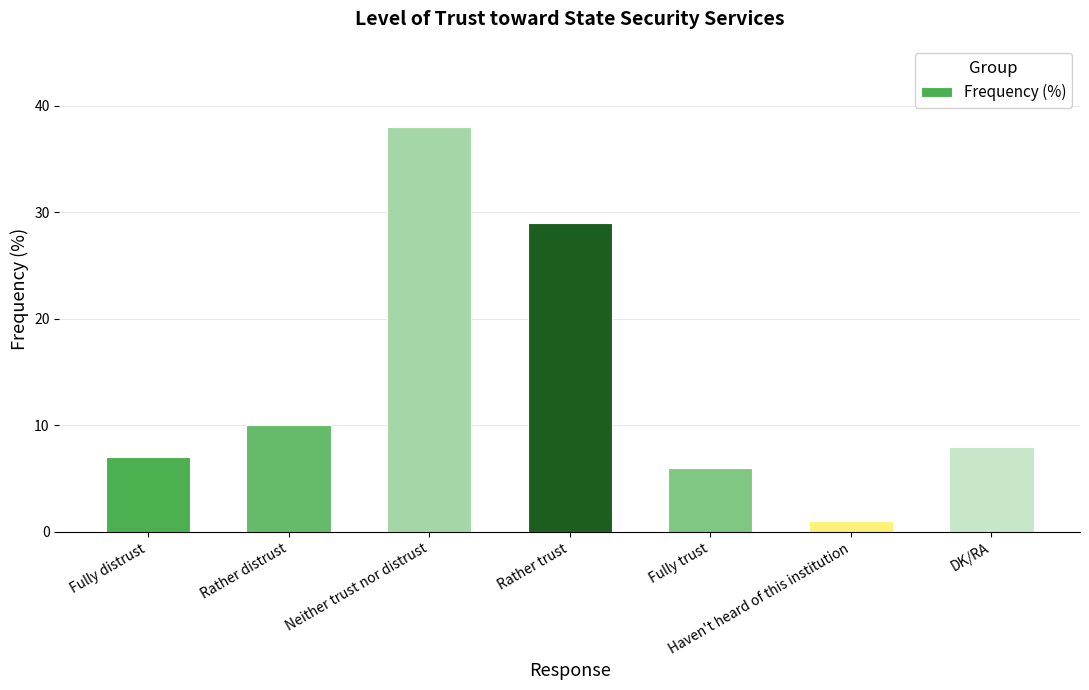

How many bars are there in total?

7